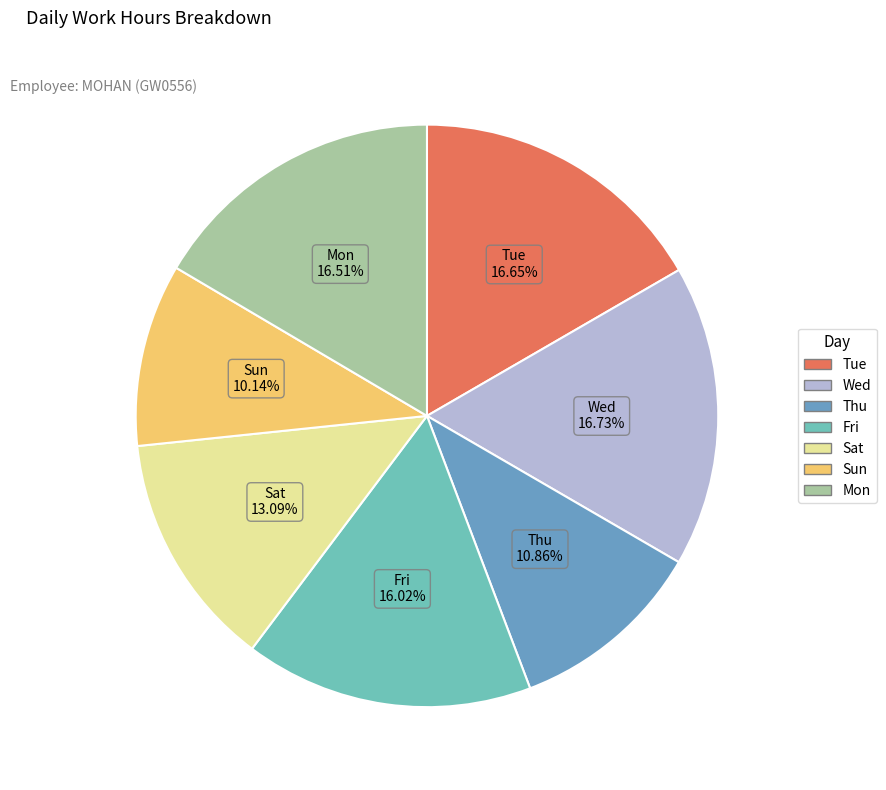

Combined, do Fri and Sun account for over 50%?

No